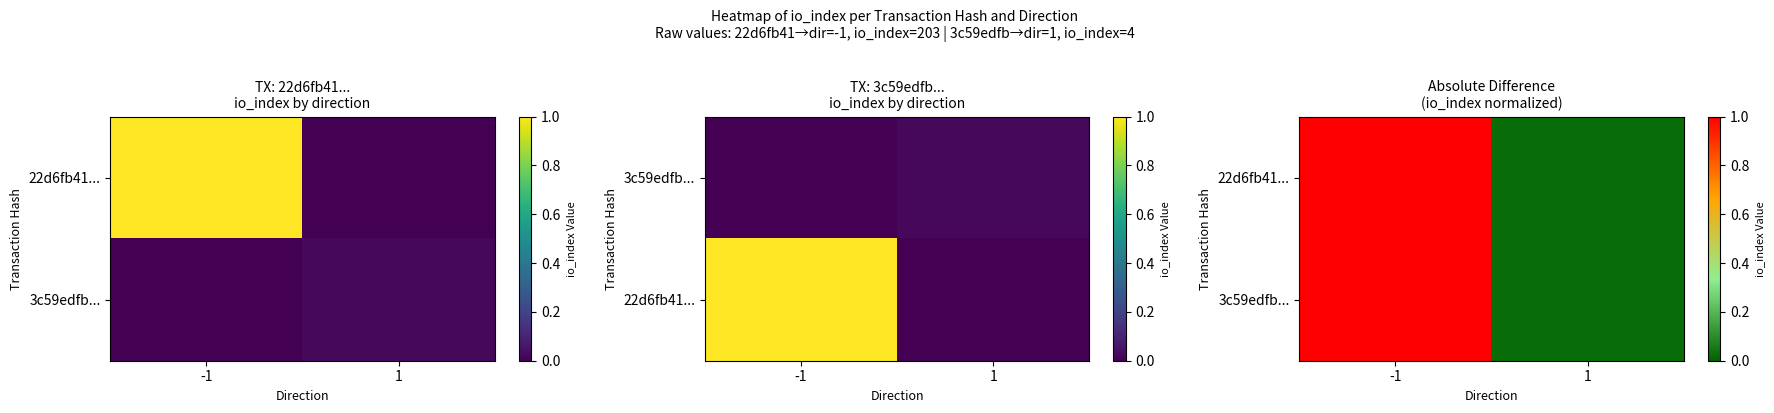

Which has a higher value, -1 or 1?

-1